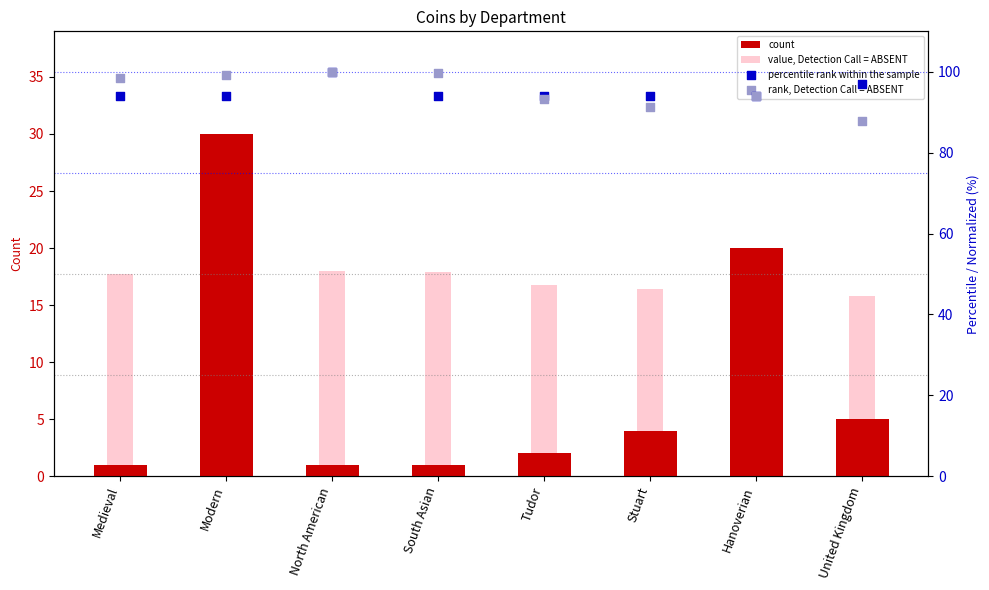

At how many categories does at least one series exceed 5?

8